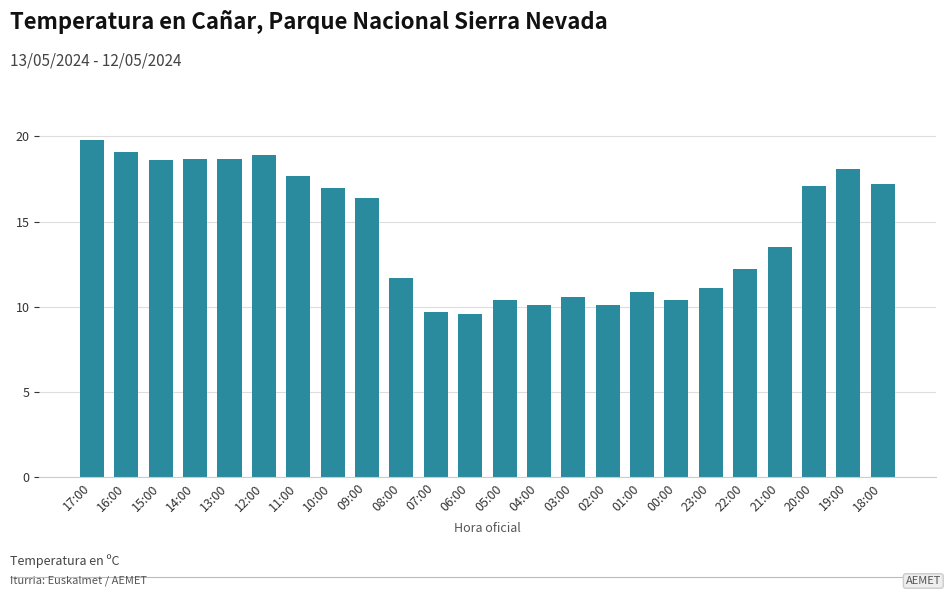

What is the smallest value displayed?

9.6